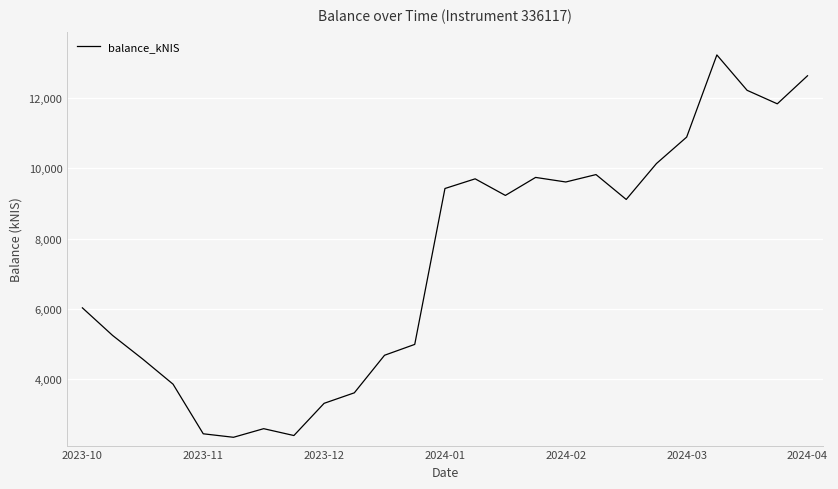

What is the sum of all values?

183646.1